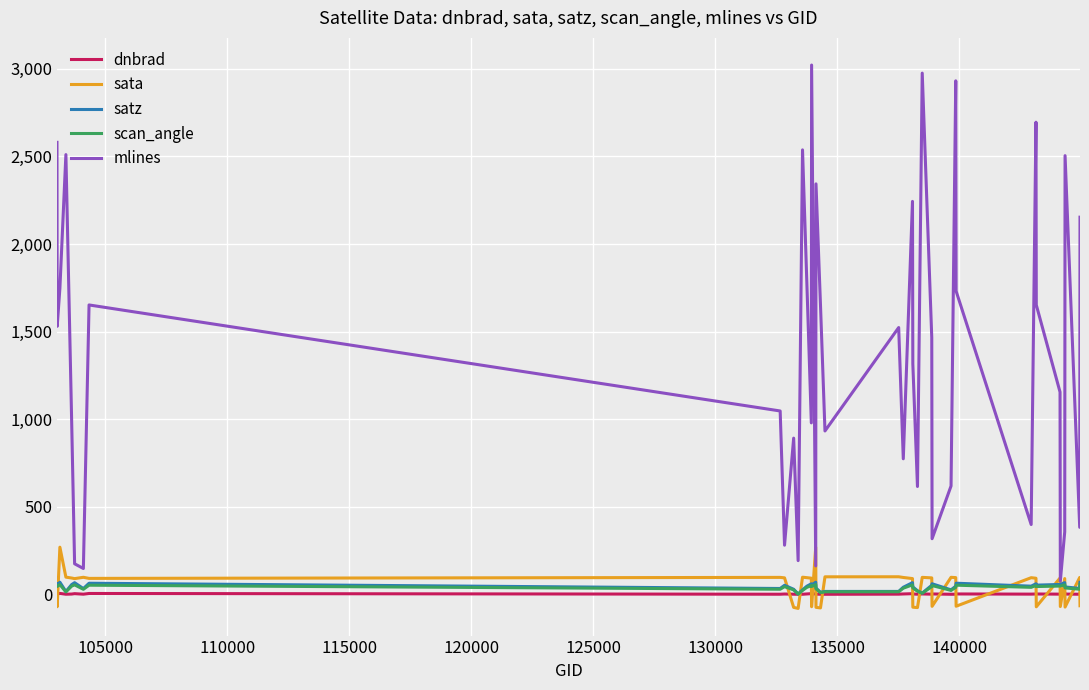

What are all the series names shown in the legend?

dnbrad, sata, satz, scan_angle, mlines